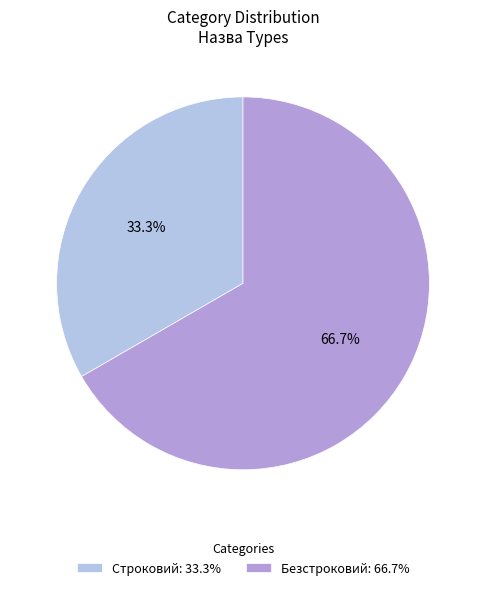

What is the majority slice?

Безстроковий